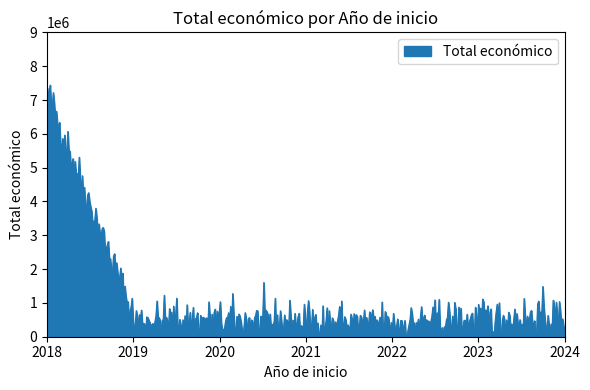

What is the greatest value displayed?

7440813.5